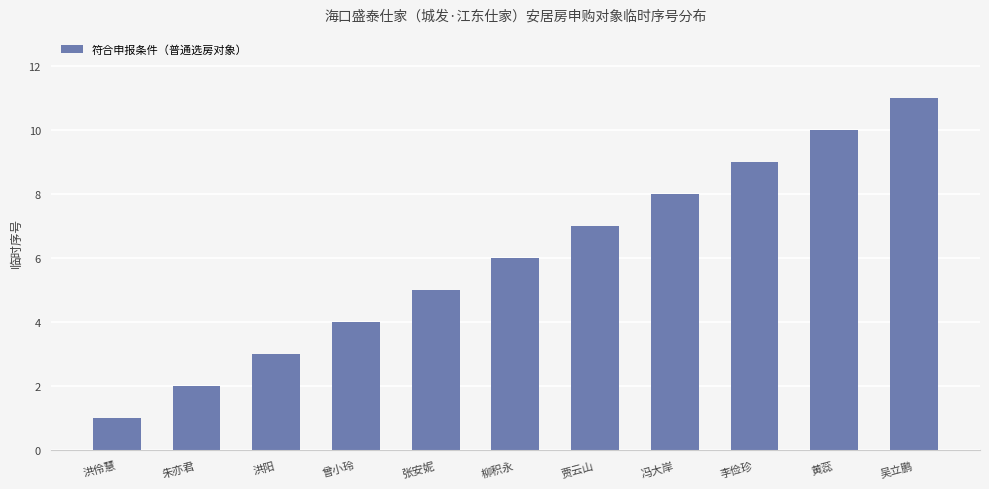

What is the difference between the second highest and minimum values?

9